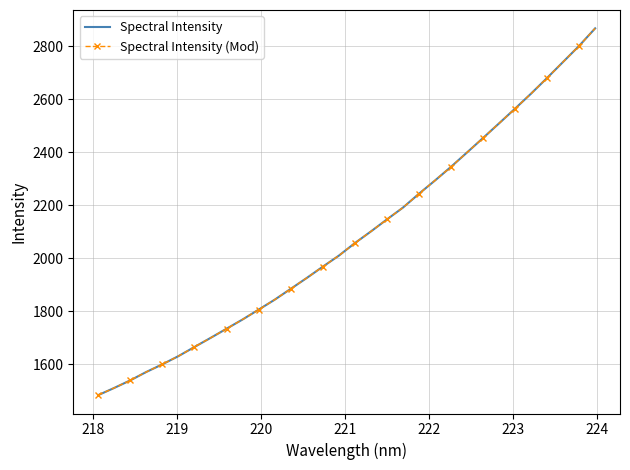

What is the value of the Spectral Intensity (Mod) point at the 28th from the left?

2620.7